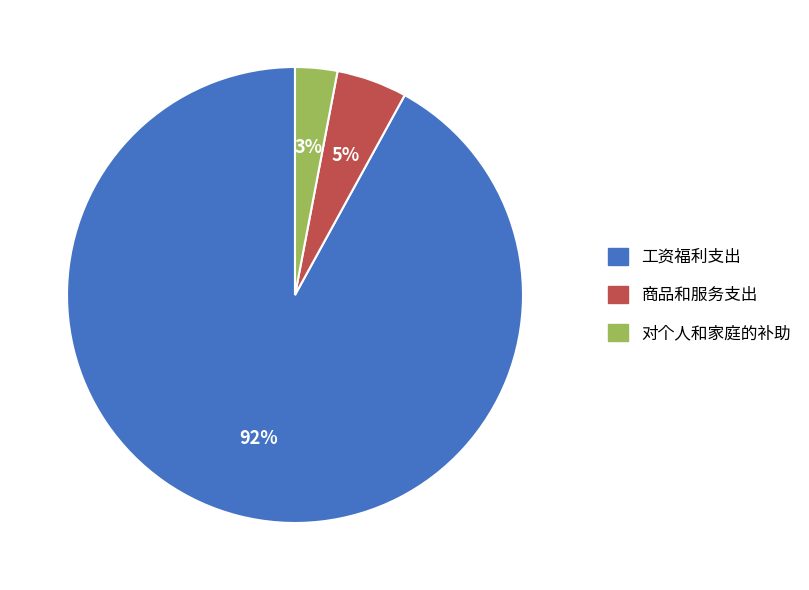

To the nearest percent, what is the difference between the largest and smallest slice percentages?

89%